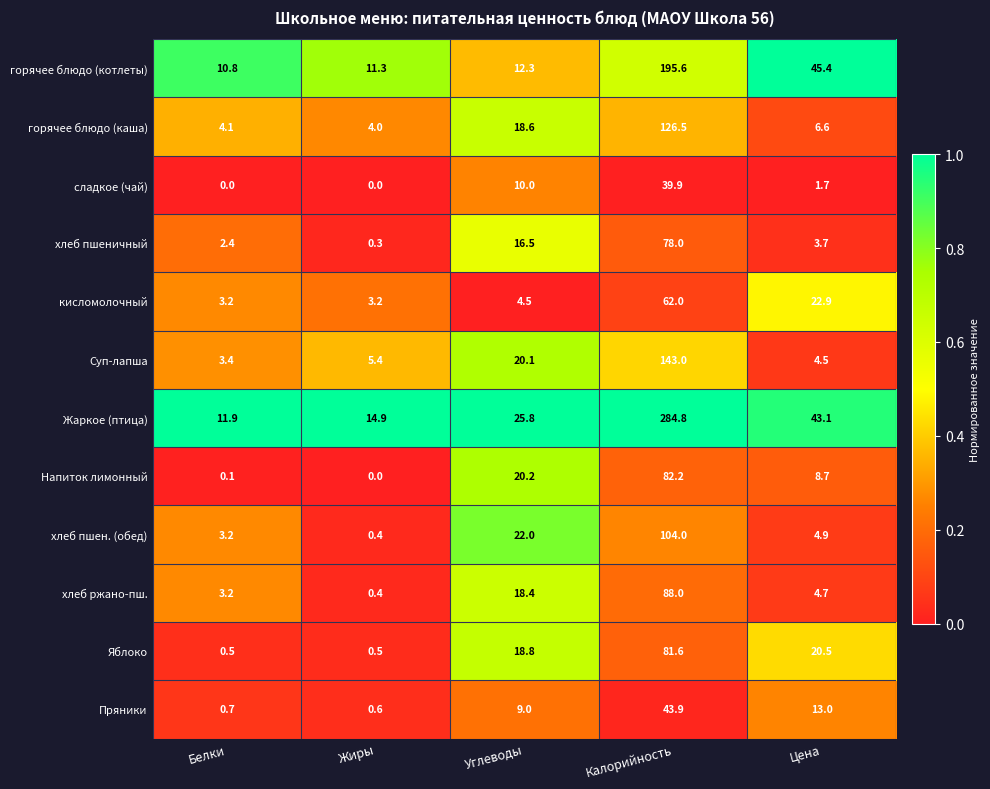

At which category does the chart reach its peak across all series?

Калорийность